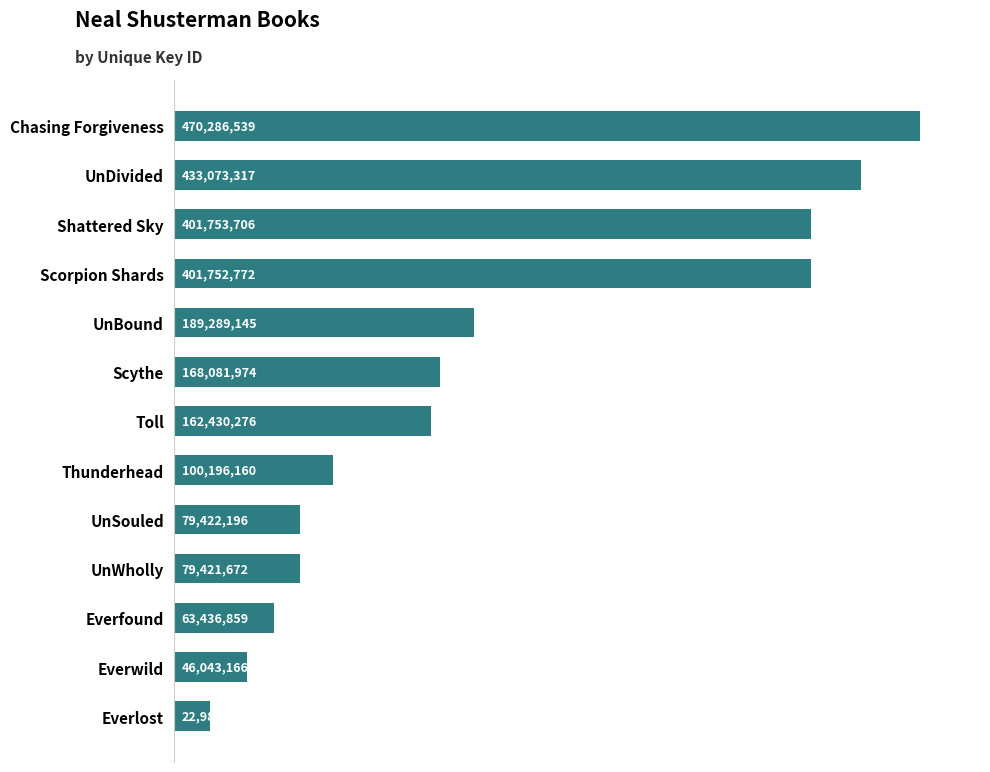

Does the chart contain any negative values?

No